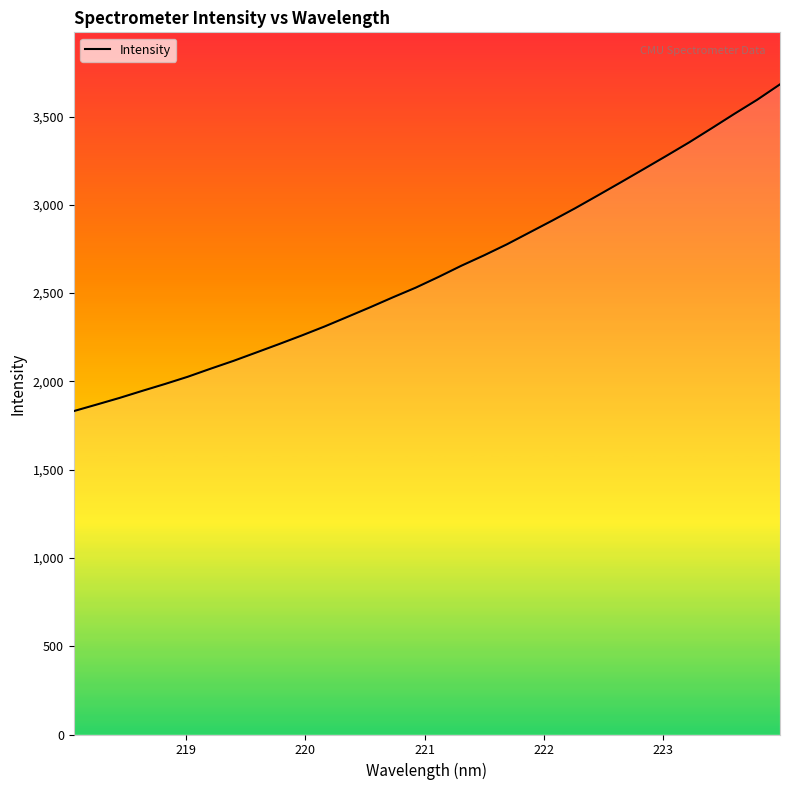

What is the difference between the maximum and minimum values?

1850.6